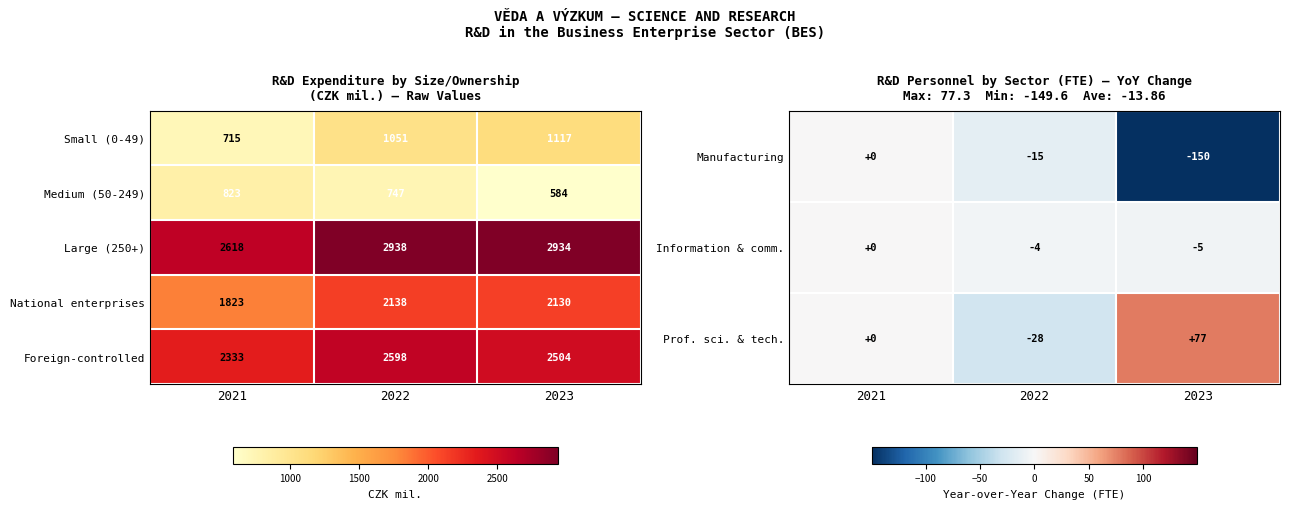

Which category has the highest value in the Small (0-49) series?

2023